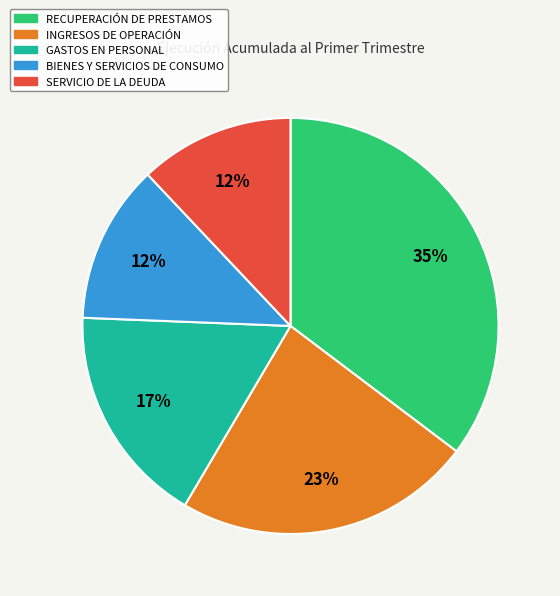

Is there a majority slice in this chart?

No